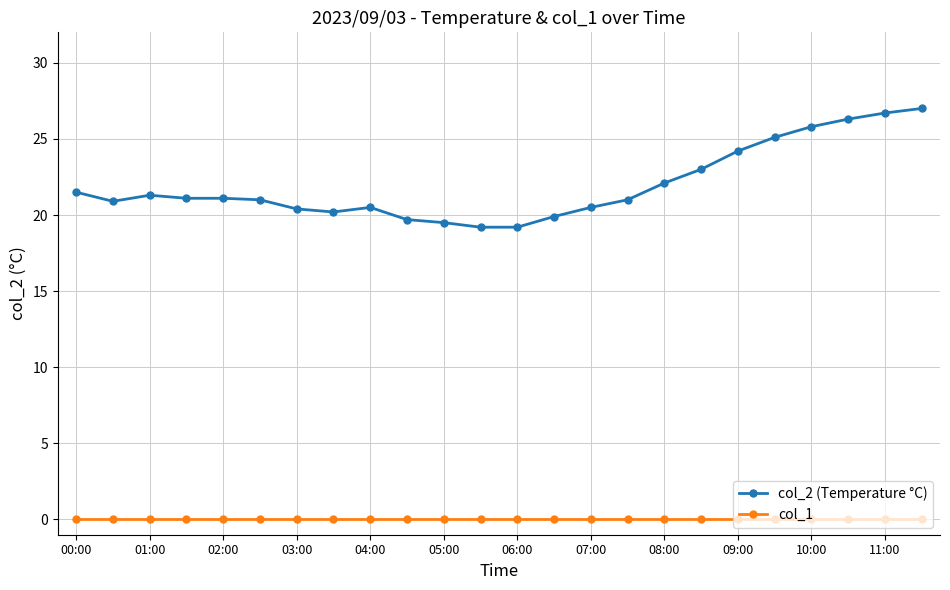

Which series has the largest range (max minus min)?

col_2 (Temperature °C)